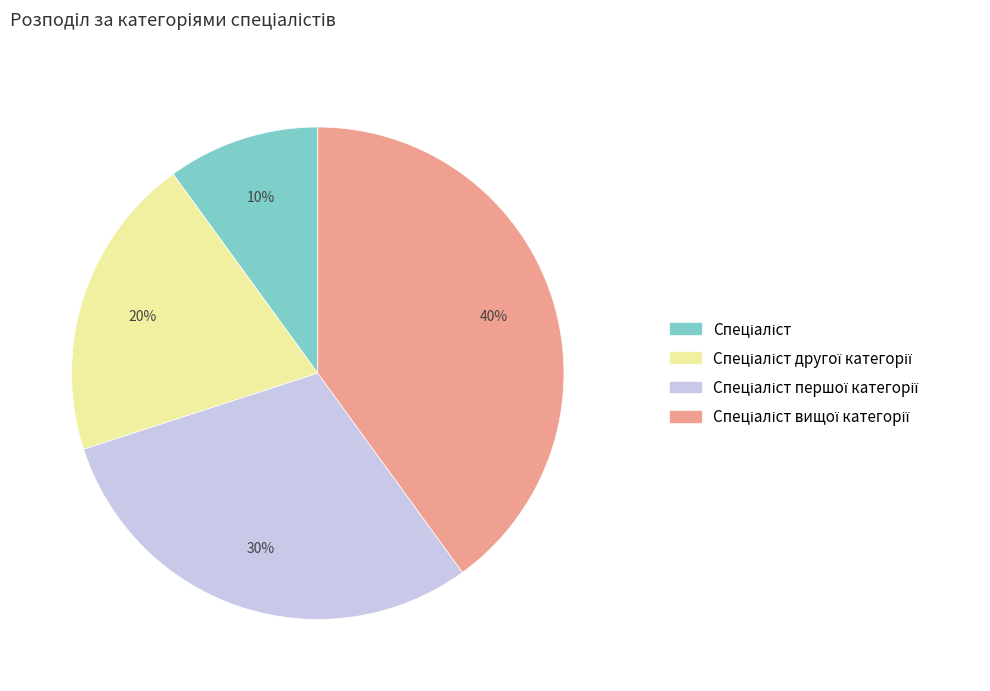

Count the number of slices in the pie.

4